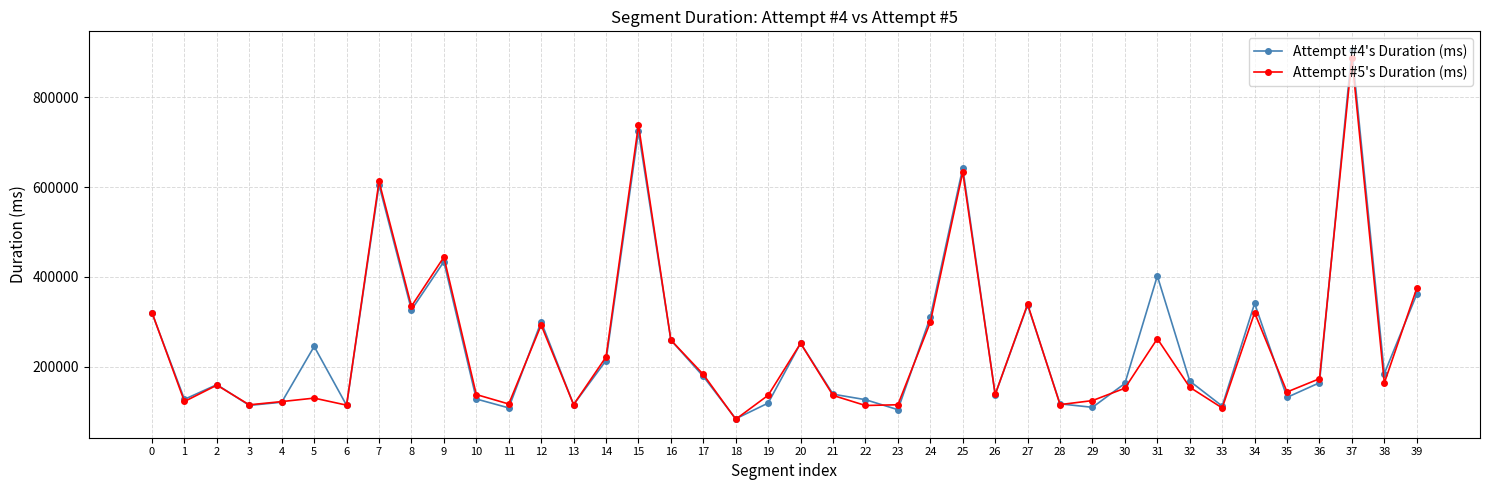

At how many categories does at least one series exceed 580643?

4